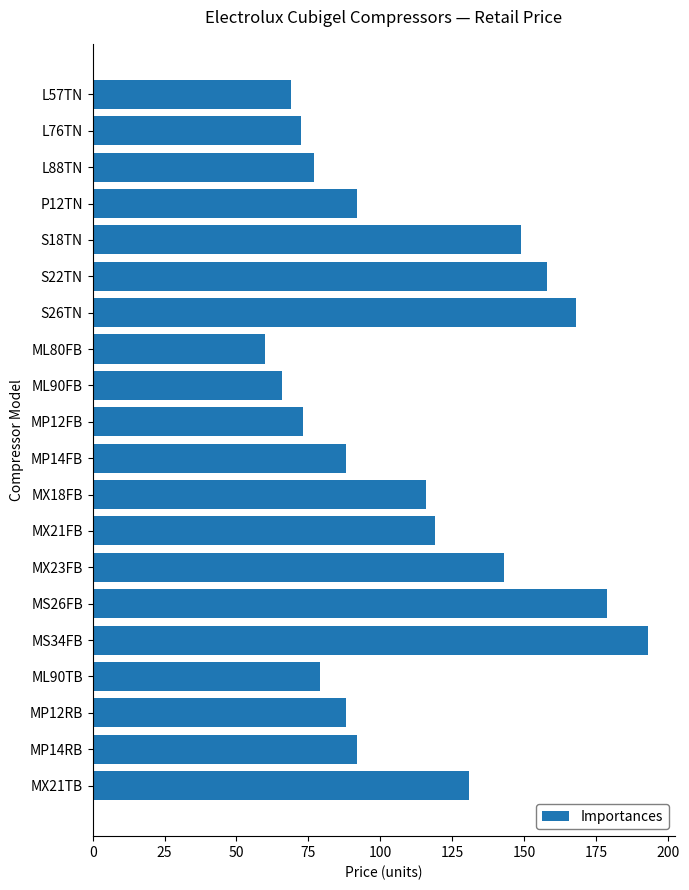

What is the label of the 9th bar from the bottom?

MX18FB